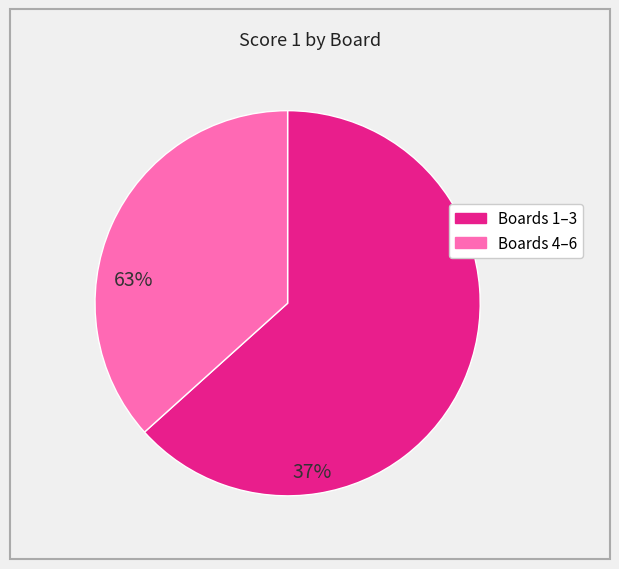

How many segments does this pie chart have?

2